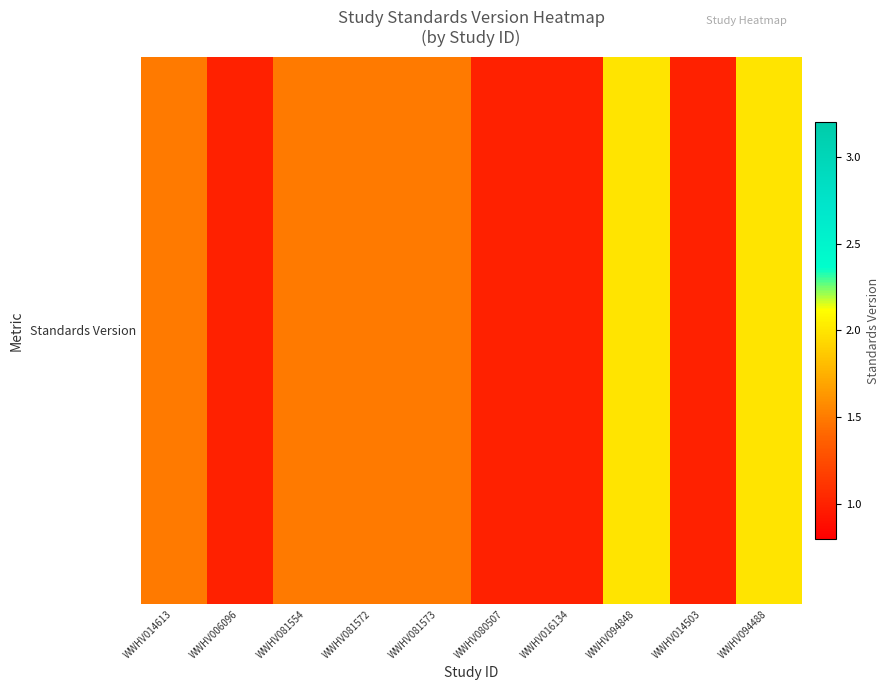

Which label corresponds to the largest value in the chart?

WWHV094848